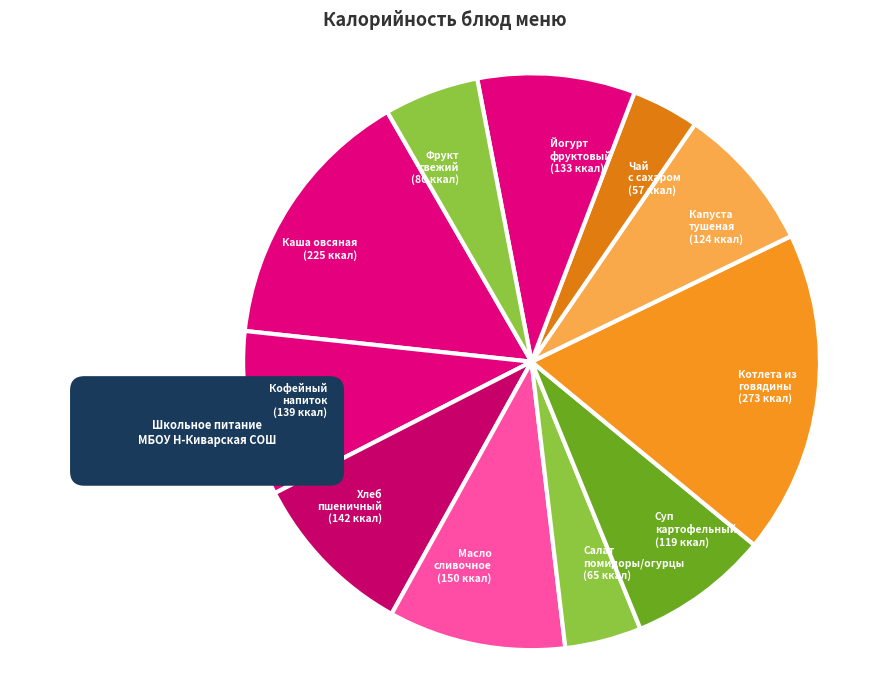

What percentage do Хлеб пшеничный and Капуста тушеная together represent?

17.6%